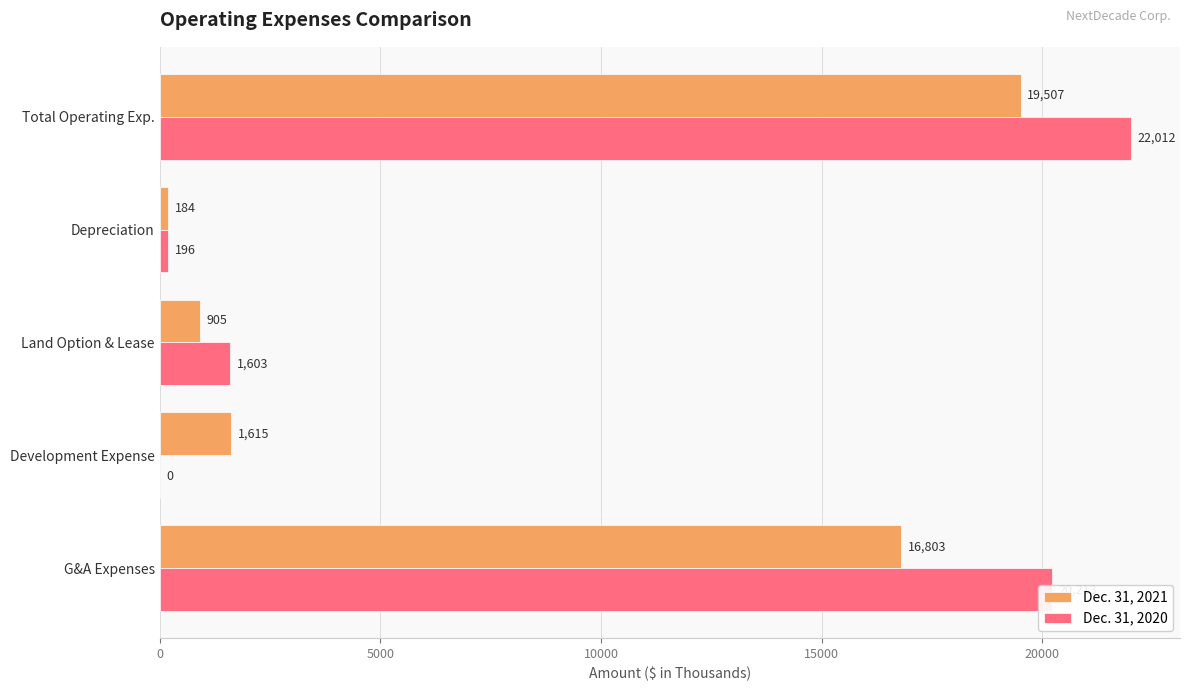

Which series has the largest range (max minus min)?

Dec. 31, 2020